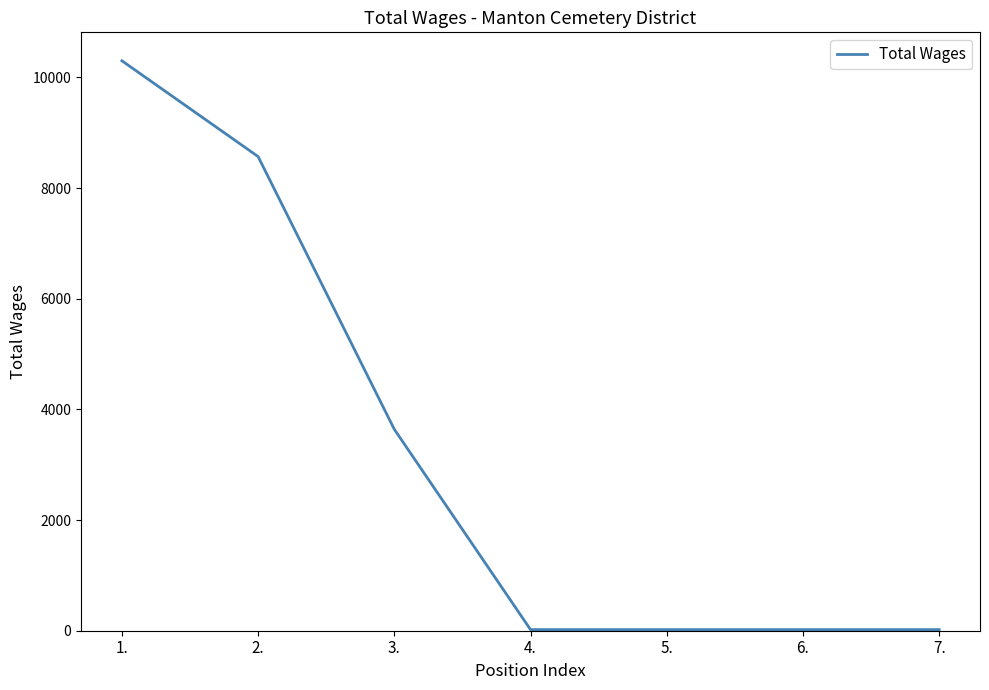

Reading left to right, extract all data points from this chart.

10300	8569	3640	20	20	20	20